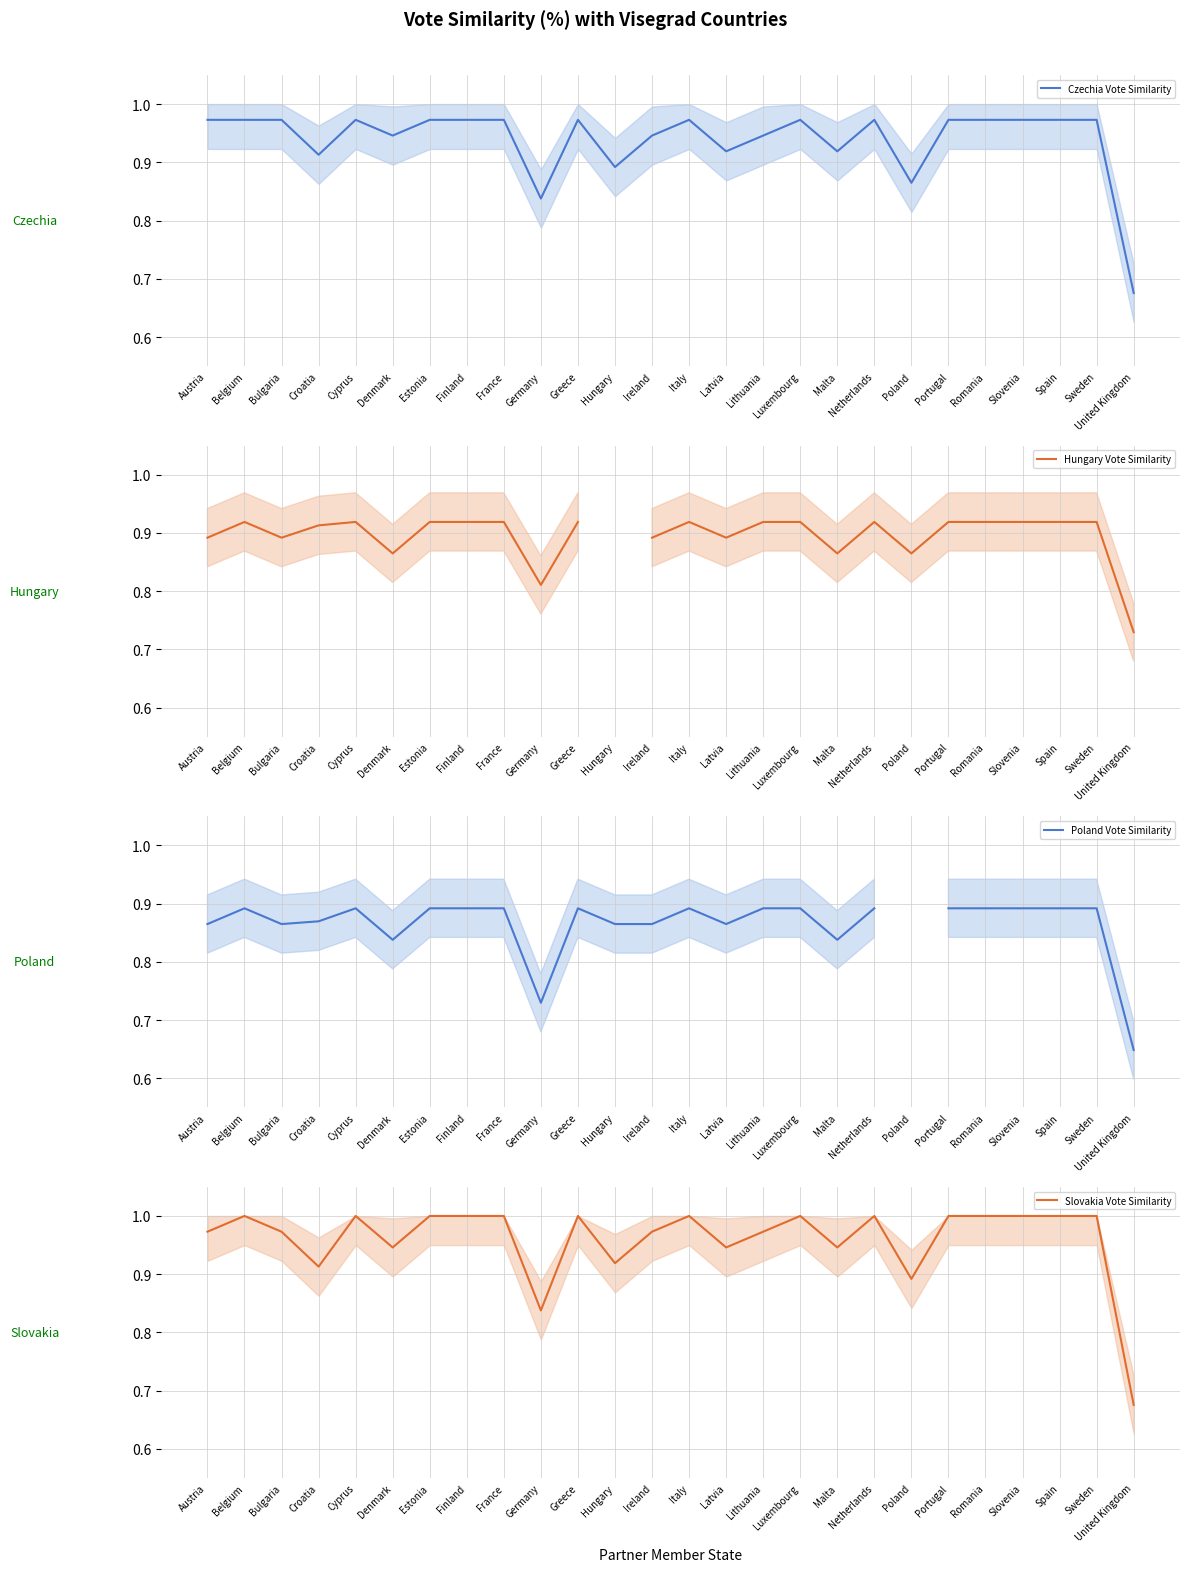

What is the highest value of the Slovakia Vote Similarity series?

1.0